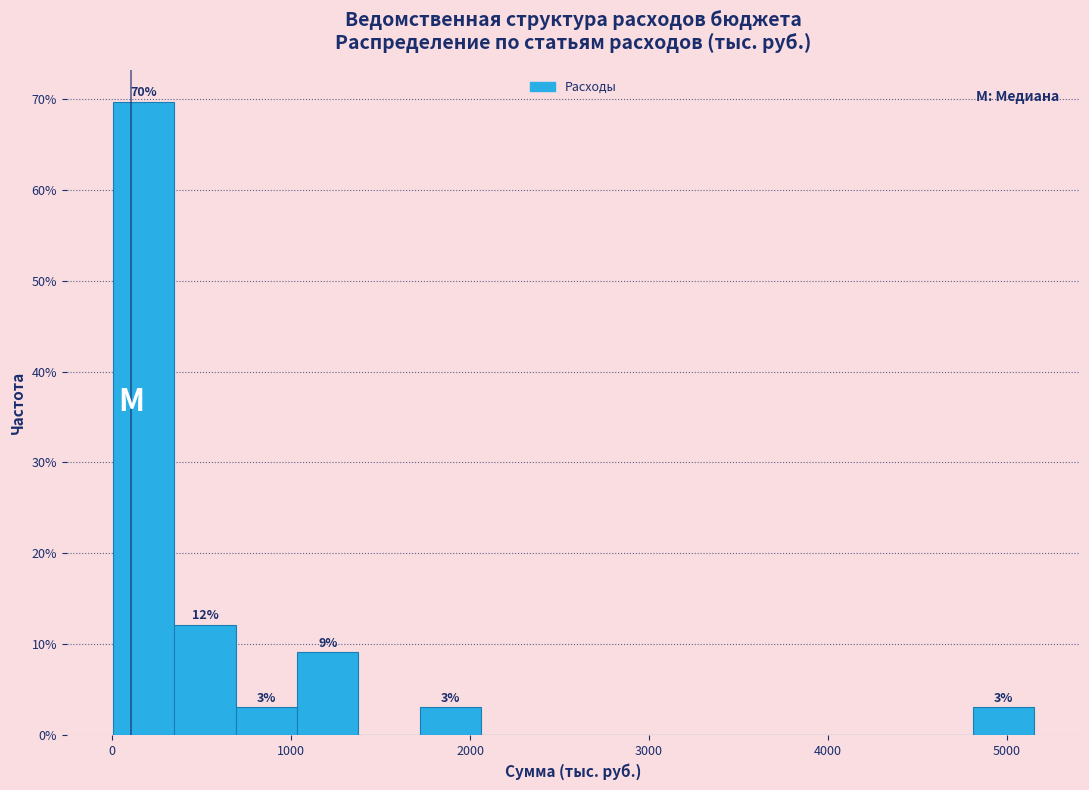

Read against the x-axis, roughly where is the centre of the tallest bar?

200